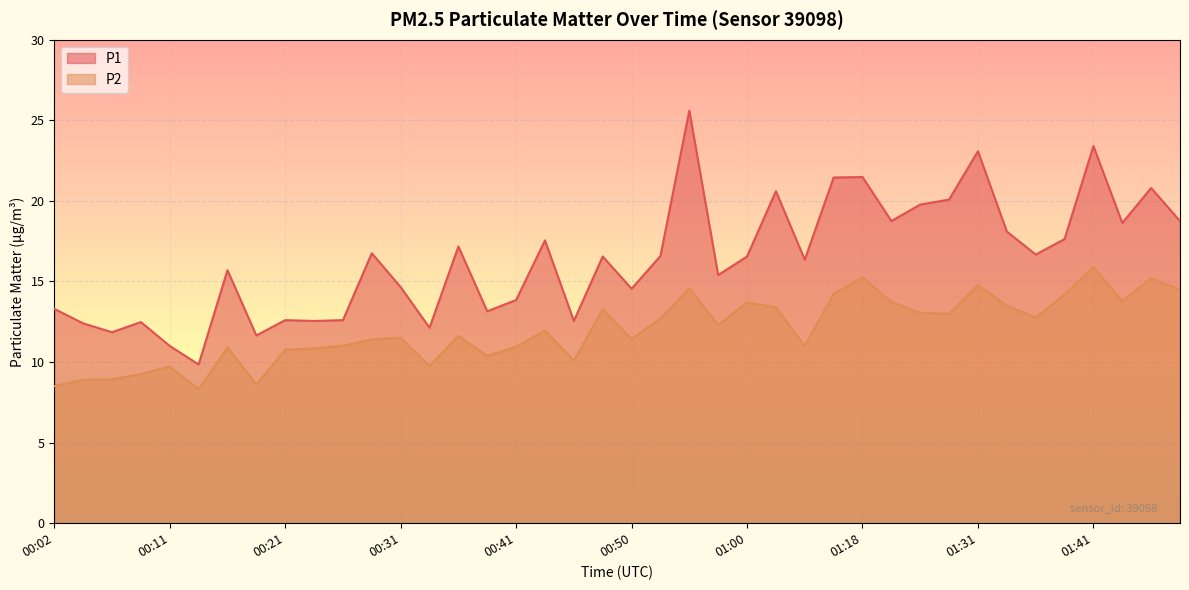

Where does the P2 series first go above 11?

00:26